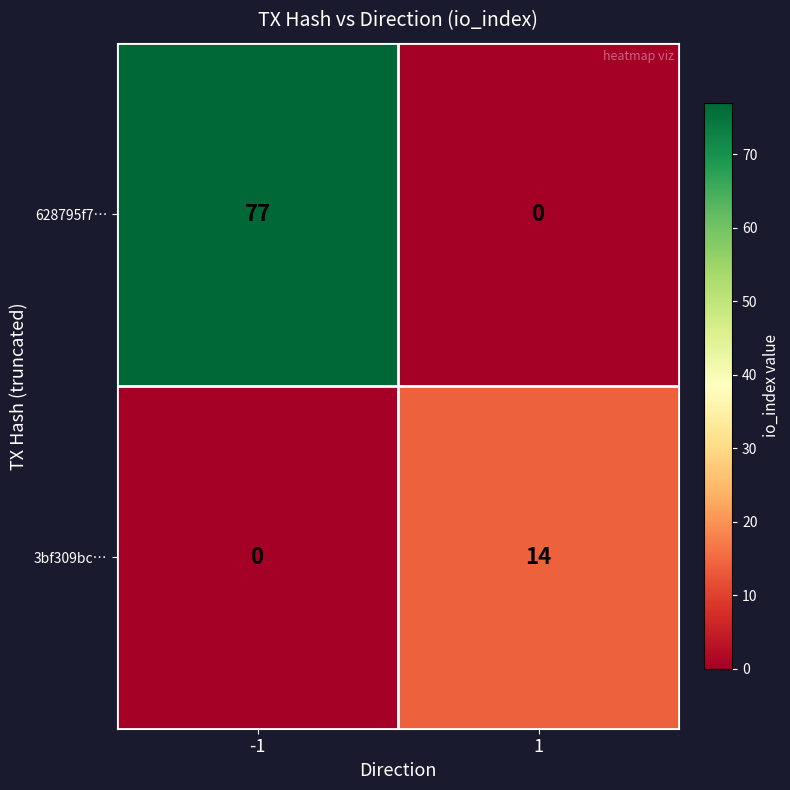

What is the maximum value for 628795f7…?

77